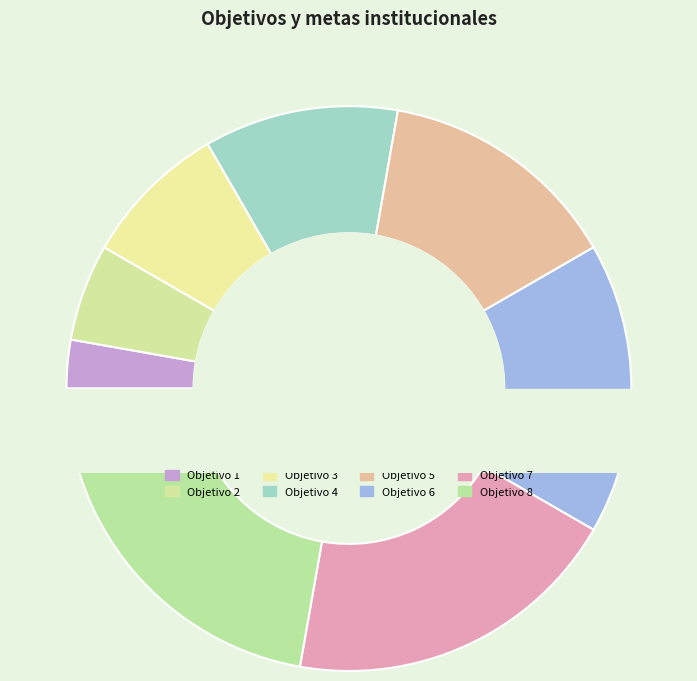

How many slices are in this pie chart?

8